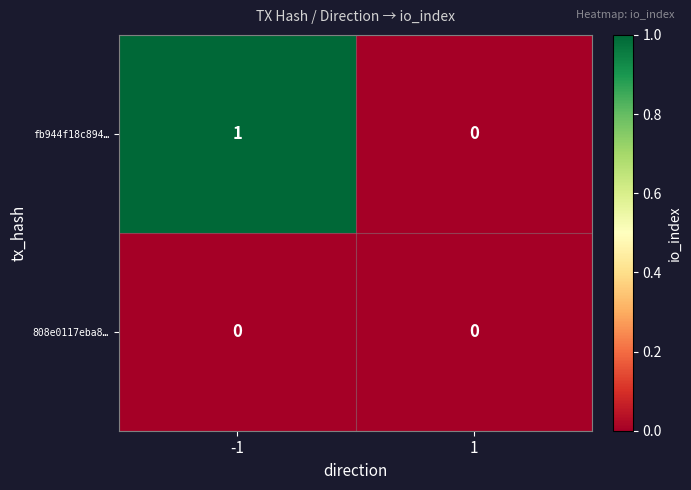

How many categories are shown in the chart?

2